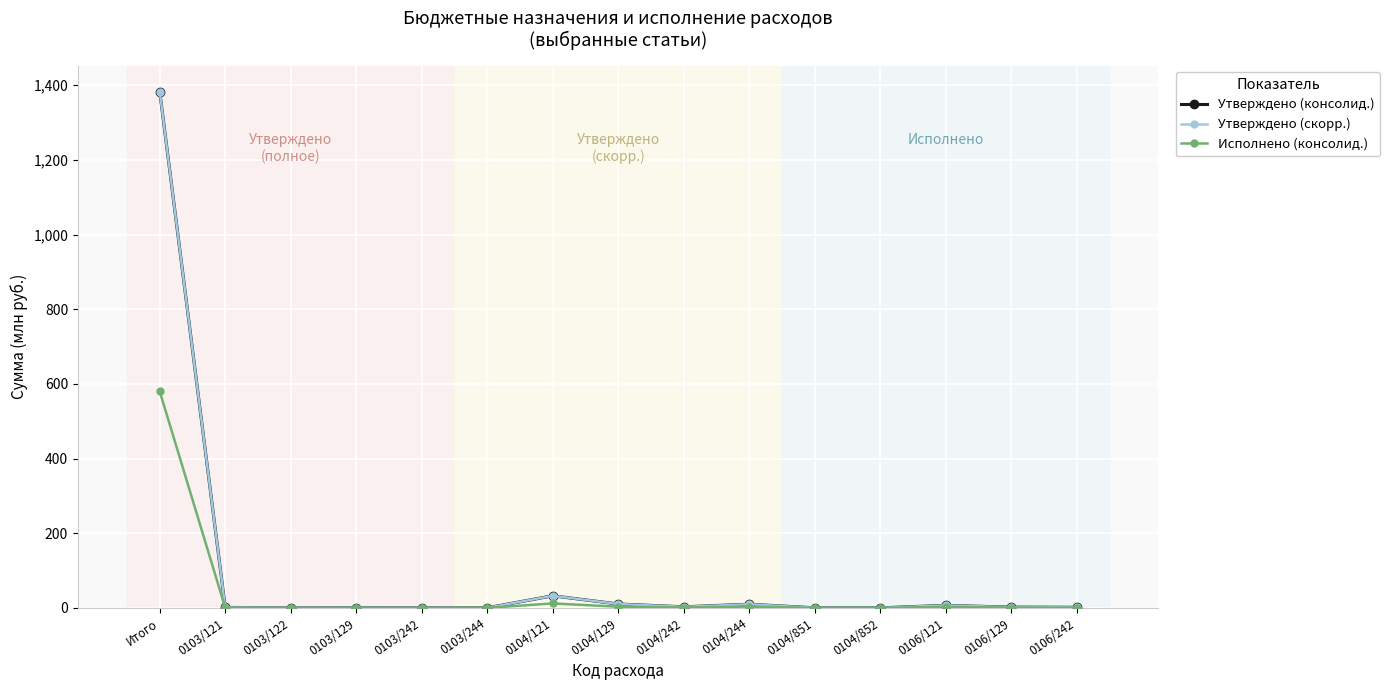

True or false: Утверждено (консолид.) and Исполнено (консолид.) cross at least once.

False